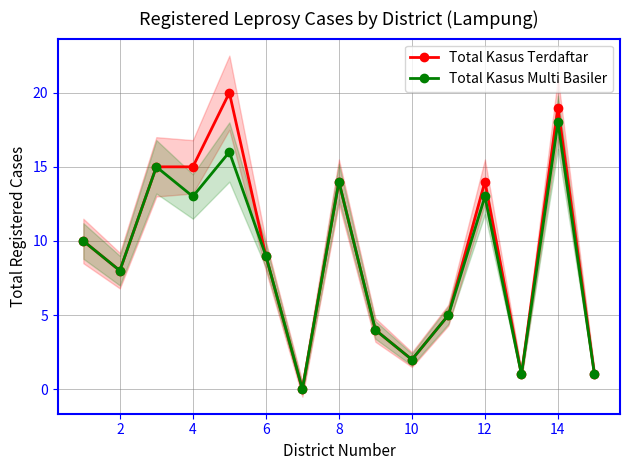

True or false: Total Kasus Terdaftar and Total Kasus Multi Basiler intersect in this chart.

False